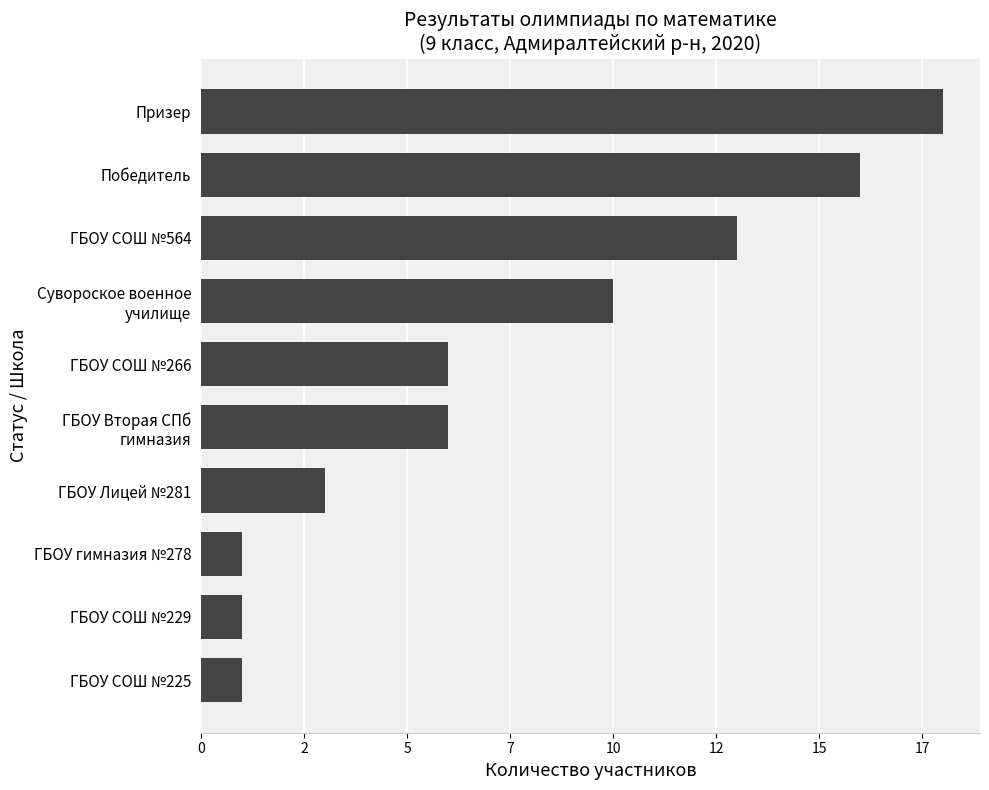

Does the chart contain any negative values?

No